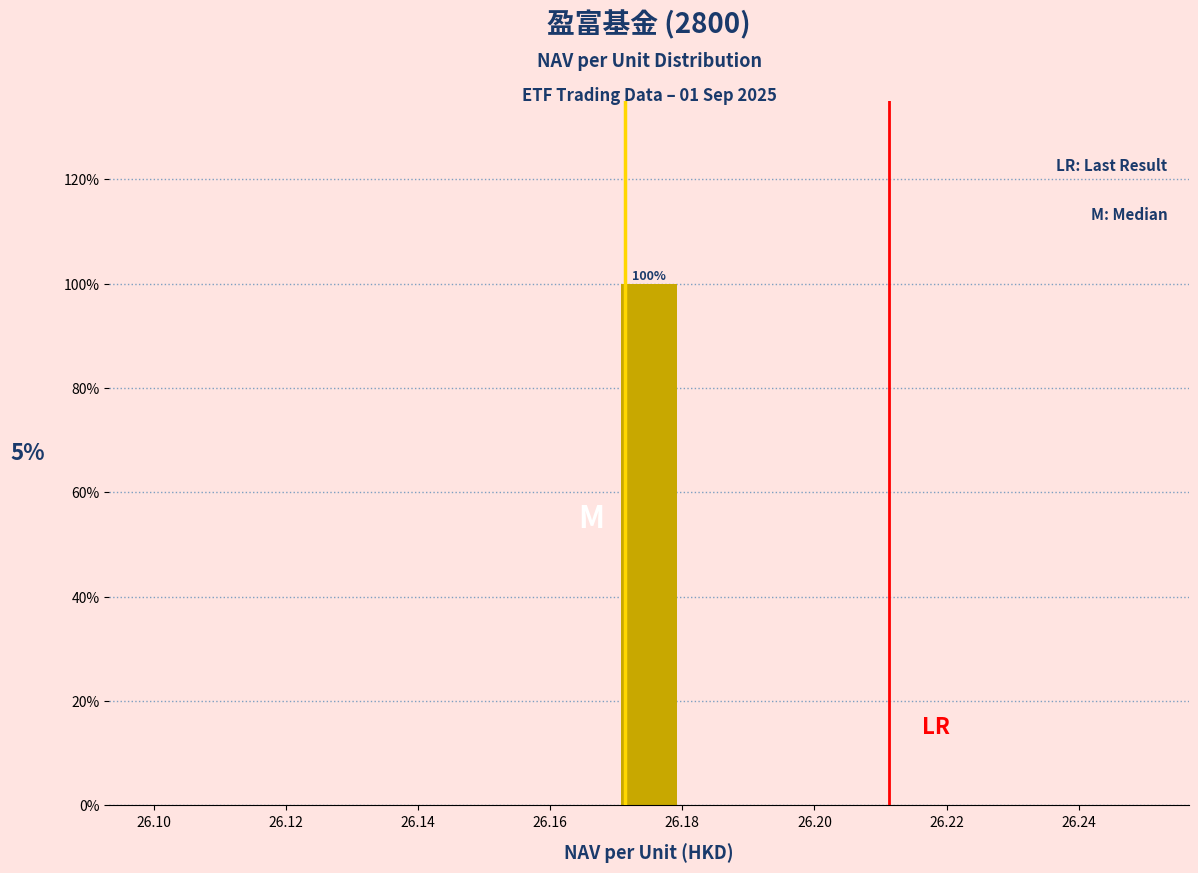

Which range on the x-axis has the tallest bar?

26.17 to 26.18